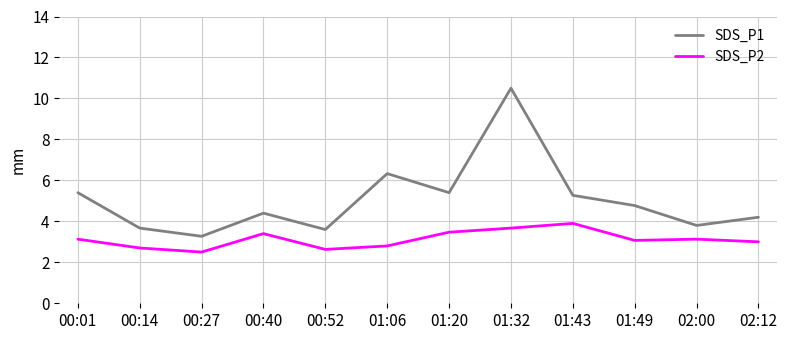

Is it true that SDS_P1 equals 3.8 at 02:00?

True